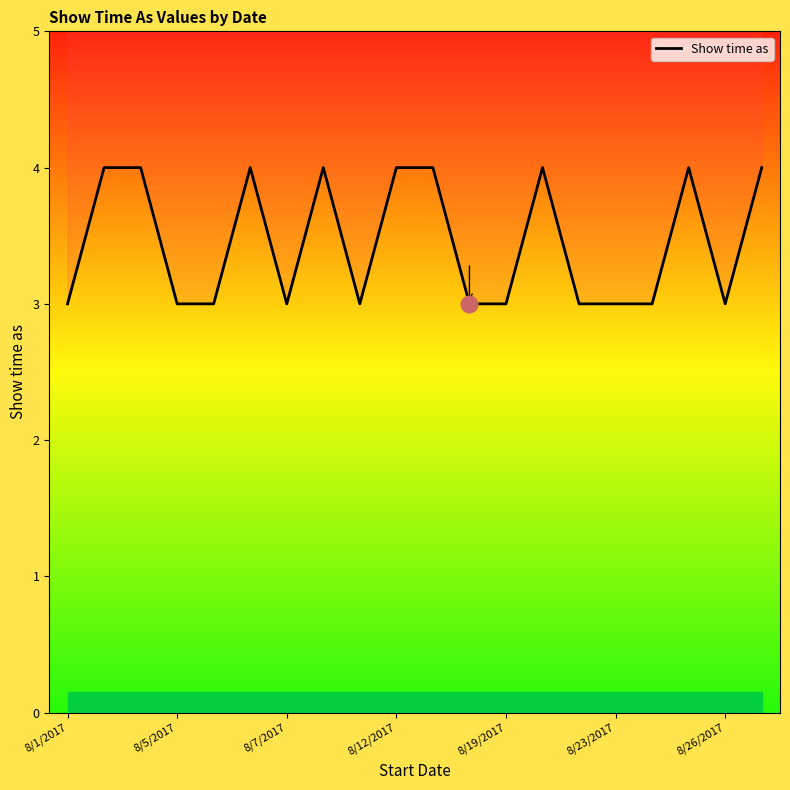

Reading left to right, transcribe all the data shown in this chart.

3	4	4	3	3	4	3	4	3	4	4	3	3	4	3	3	3	4	3	4